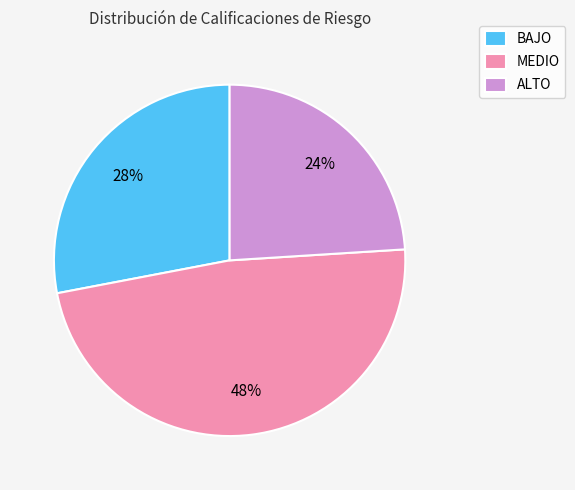

Which category has the biggest portion of the pie?

MEDIO